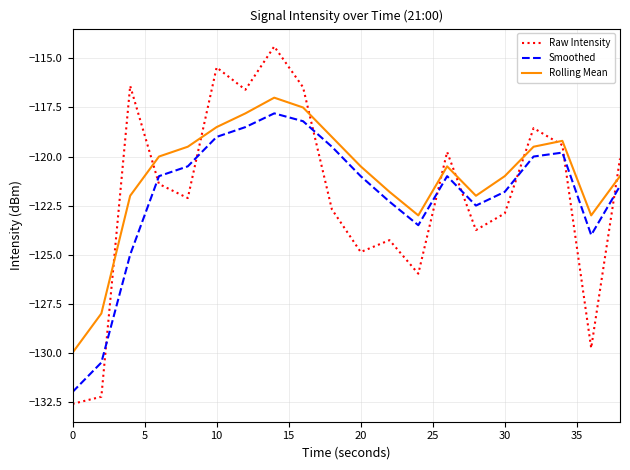

What is the minimum value shown in the chart?

-132.6